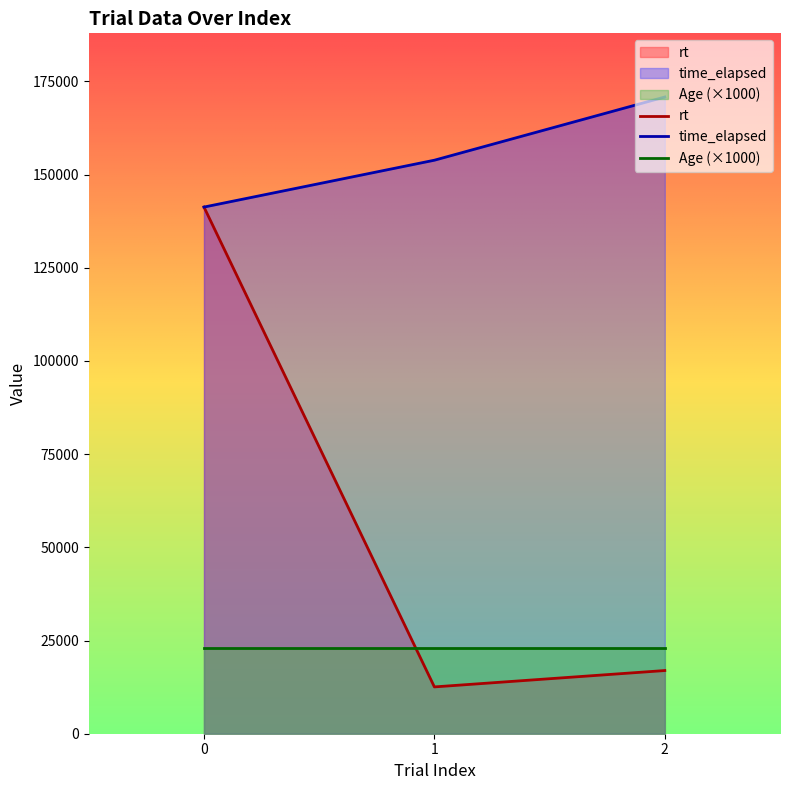

List the series in order of their peak value, highest first.

time_elapsed, rt, Age (×1000)